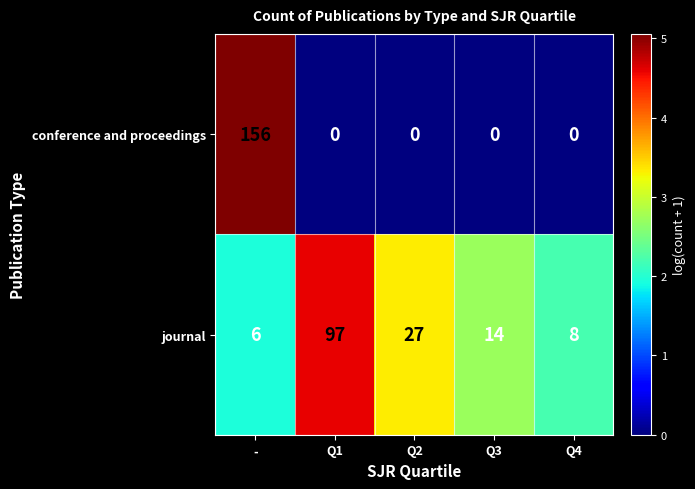

Between - and Q3, which series saw the biggest shift?

conference and proceedings